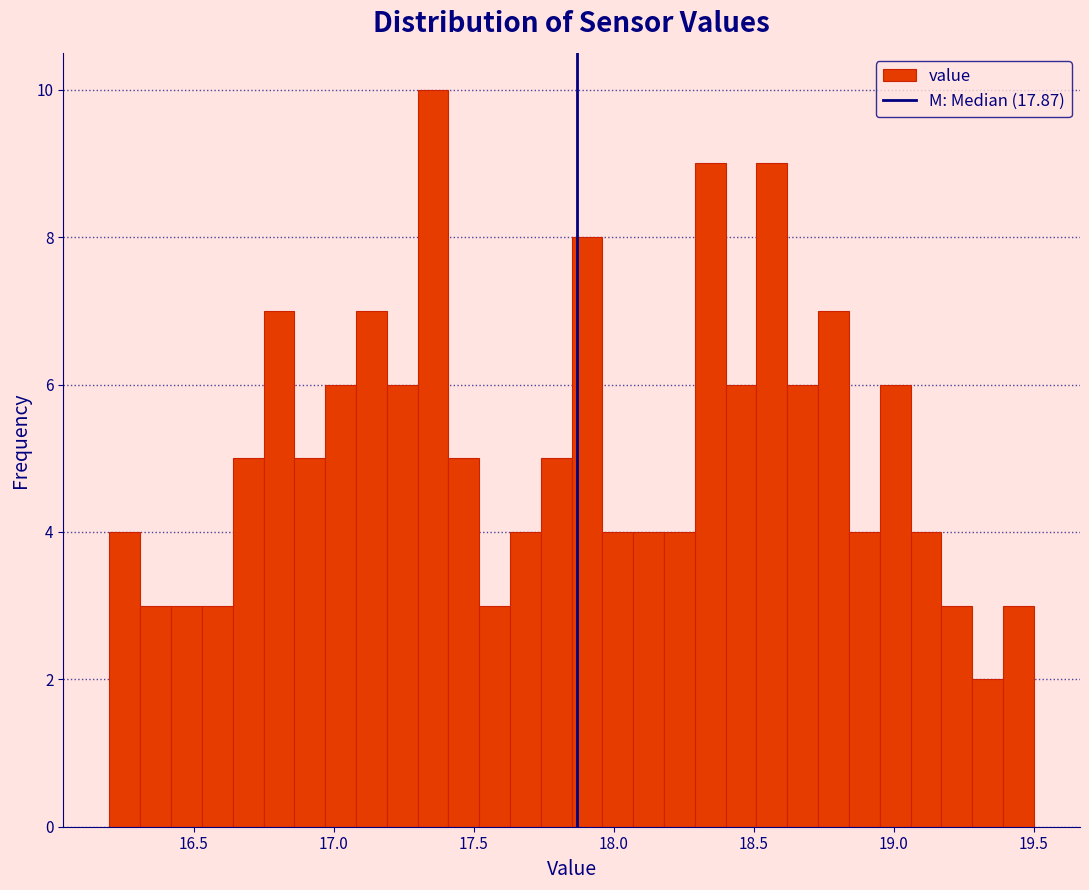

Read against the x-axis, roughly where is the centre of the tallest bar?

17.35